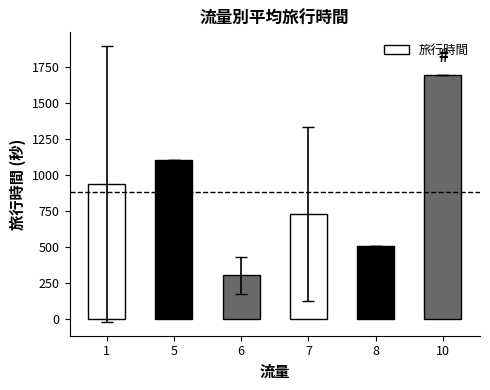

How many values are between 507 and 1104?

4